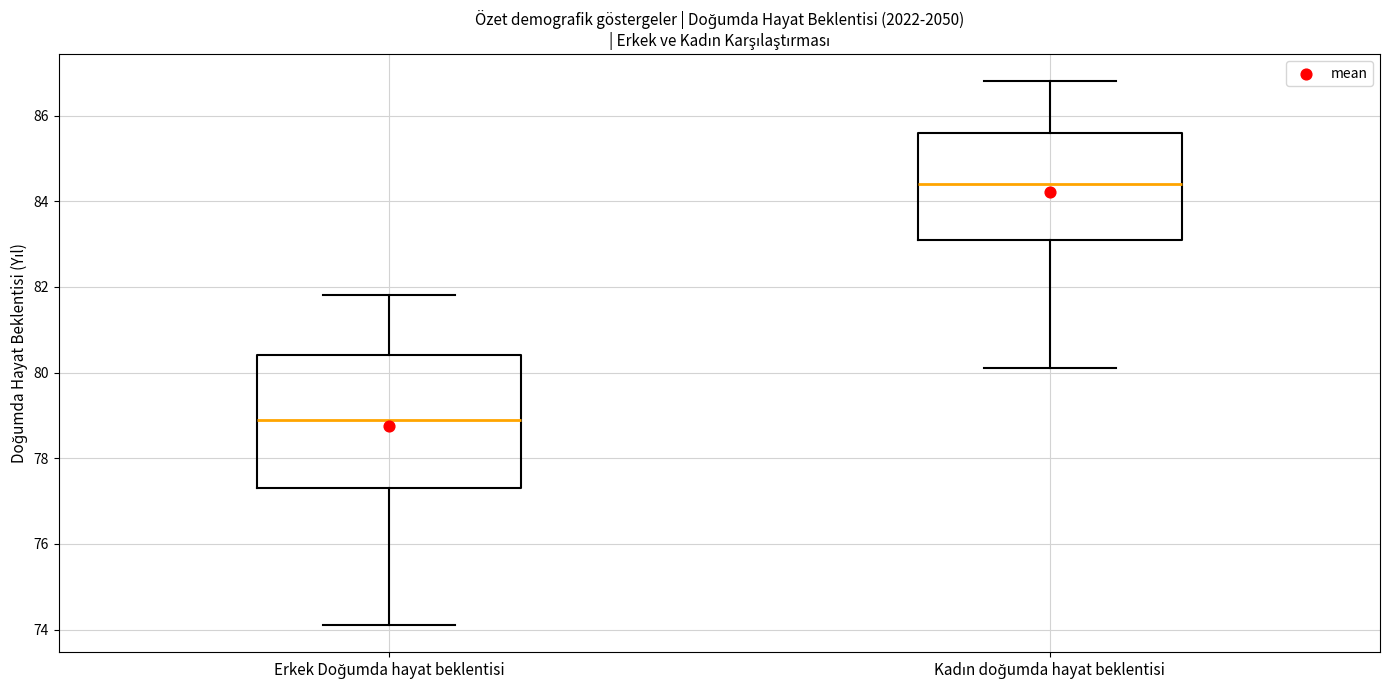

Reading left to right, read every box against the y-axis: the position of its median line, the range the box covers, and the ends of its whiskers. The values are not printed on the chart, so give them approximately, as read against the axis.

Erkek Doğumda hayat beklentisi: median 79.0, box 77.4 to 80.4, whiskers 74.2 to 81.8
Kadın doğumda hayat beklentisi: median 84.4, box 83.2 to 85.6, whiskers 80.2 to 86.8